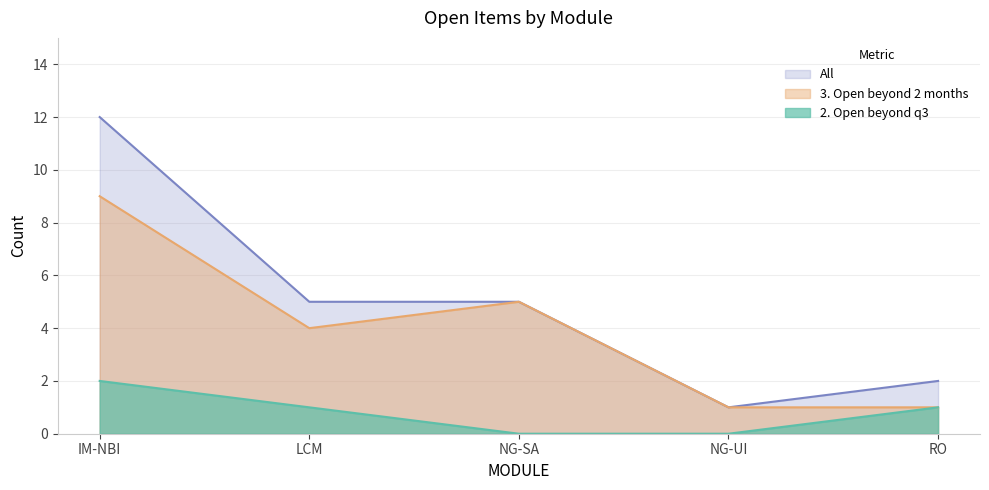

Reading left to right, extract all data points from this chart.

3. Open beyond 2 months: 9	4	5	1	1
All: 12	5	5	1	2
2. Open beyond q3: 2	1	0	0	1